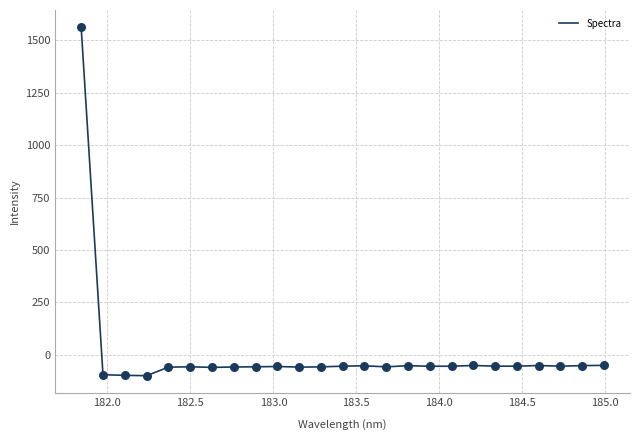

What is the difference between the maximum and minimum values?

1662.3